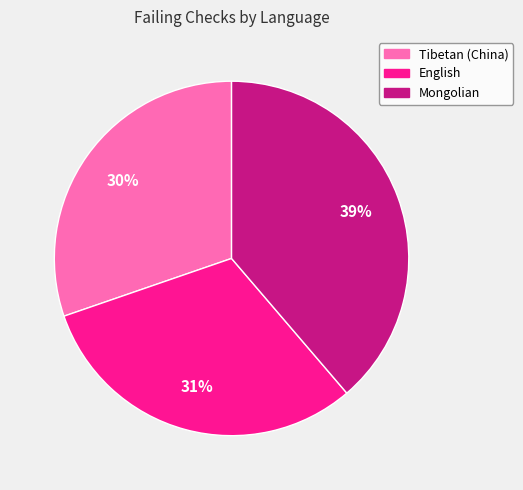

To the nearest percent, what is the combined percentage of Tibetan (China) and Mongolian?

69%